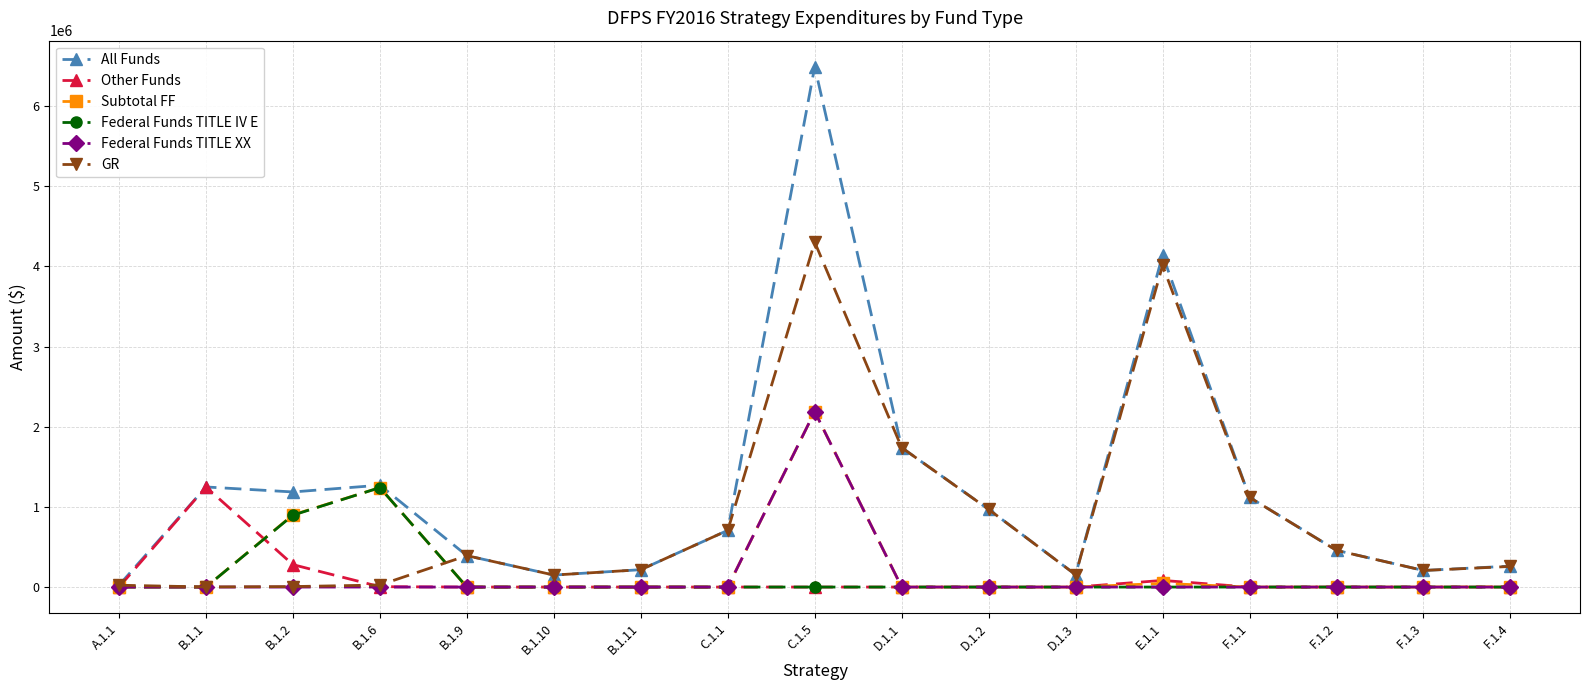

How many data points does each series have?

17